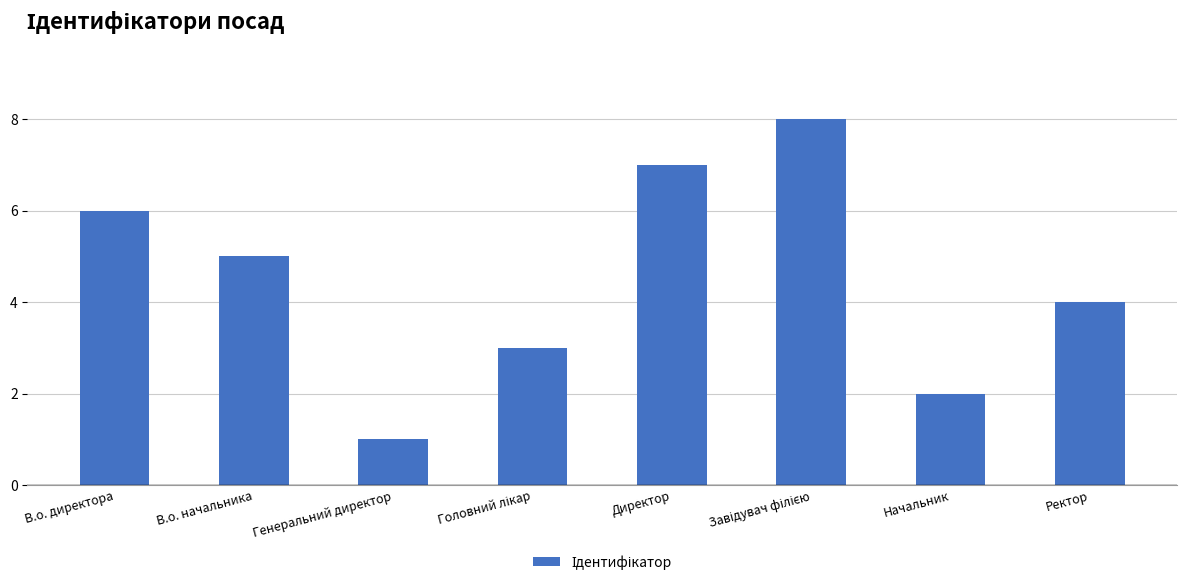

What is the sum of all values?

36